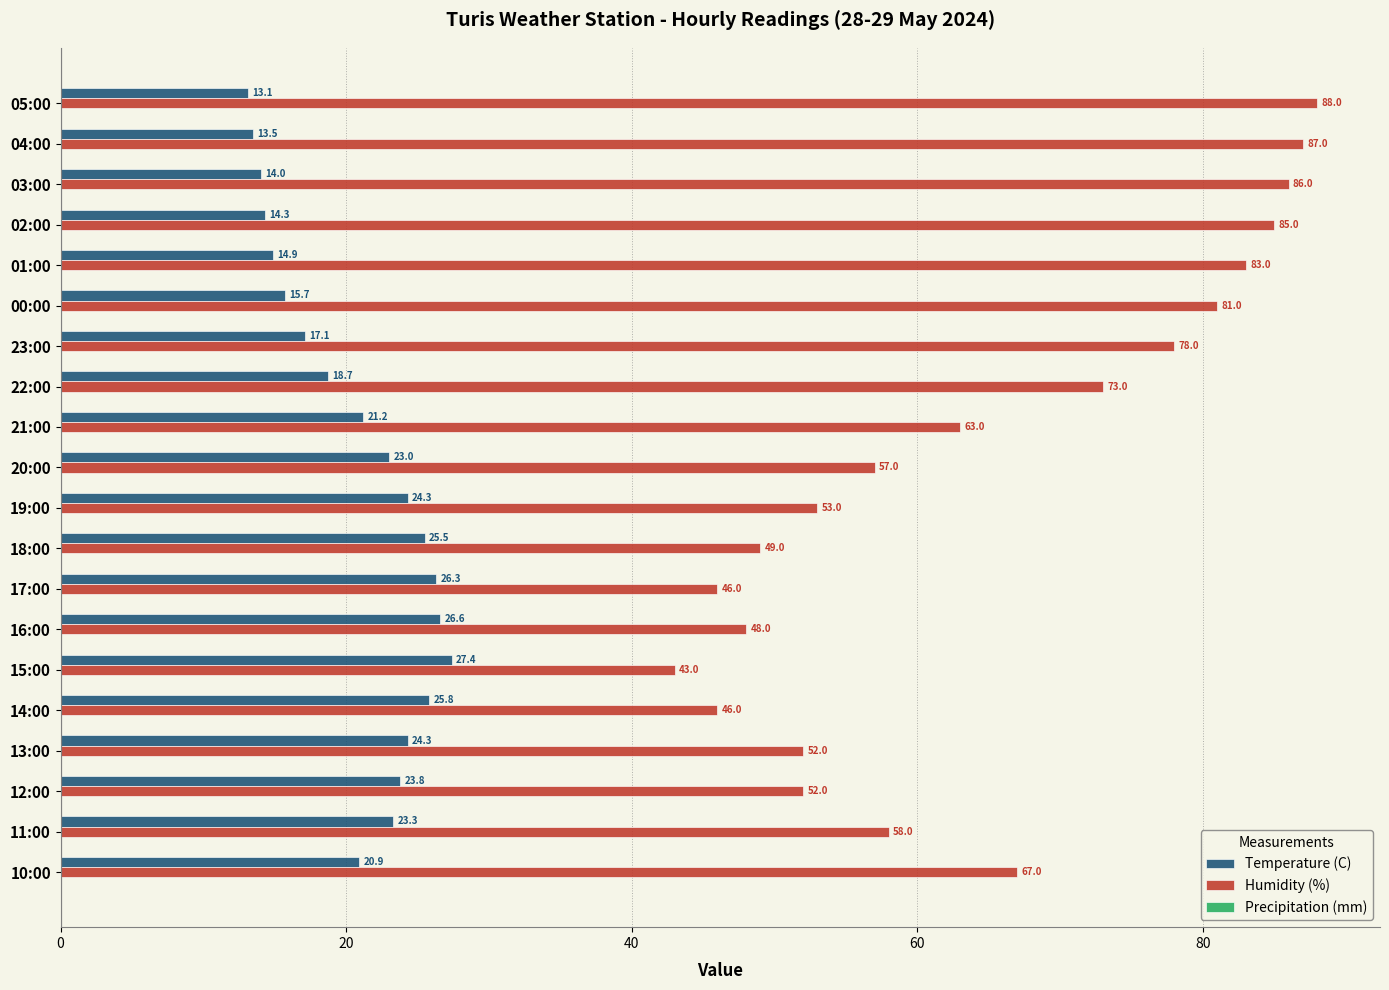

How many data points in Temperature (C) are less than 23?

10